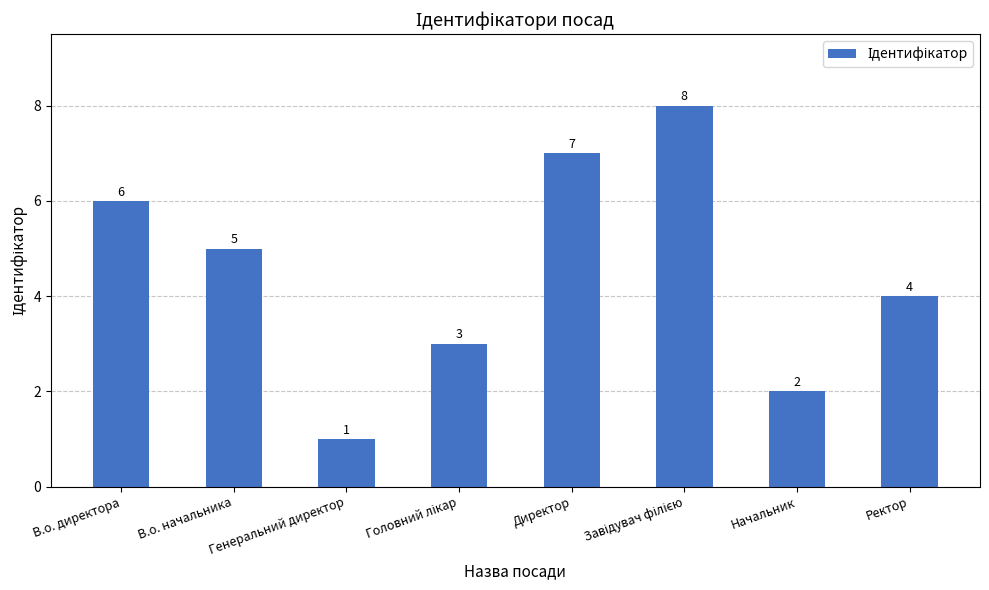

Reading left to right, extract all data points from this chart.

6	5	1	3	7	8	2	4